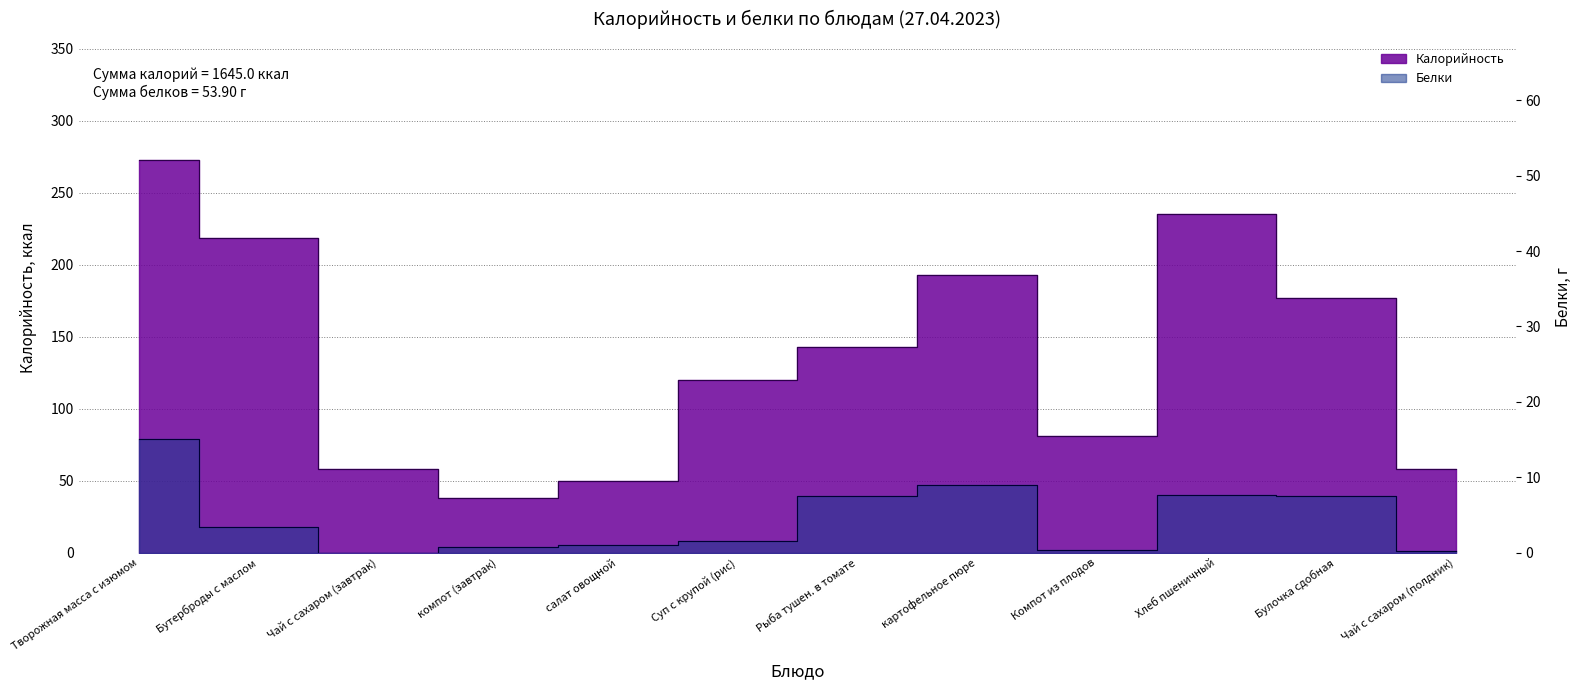

How many values in the Калорийность series are below 143?

6